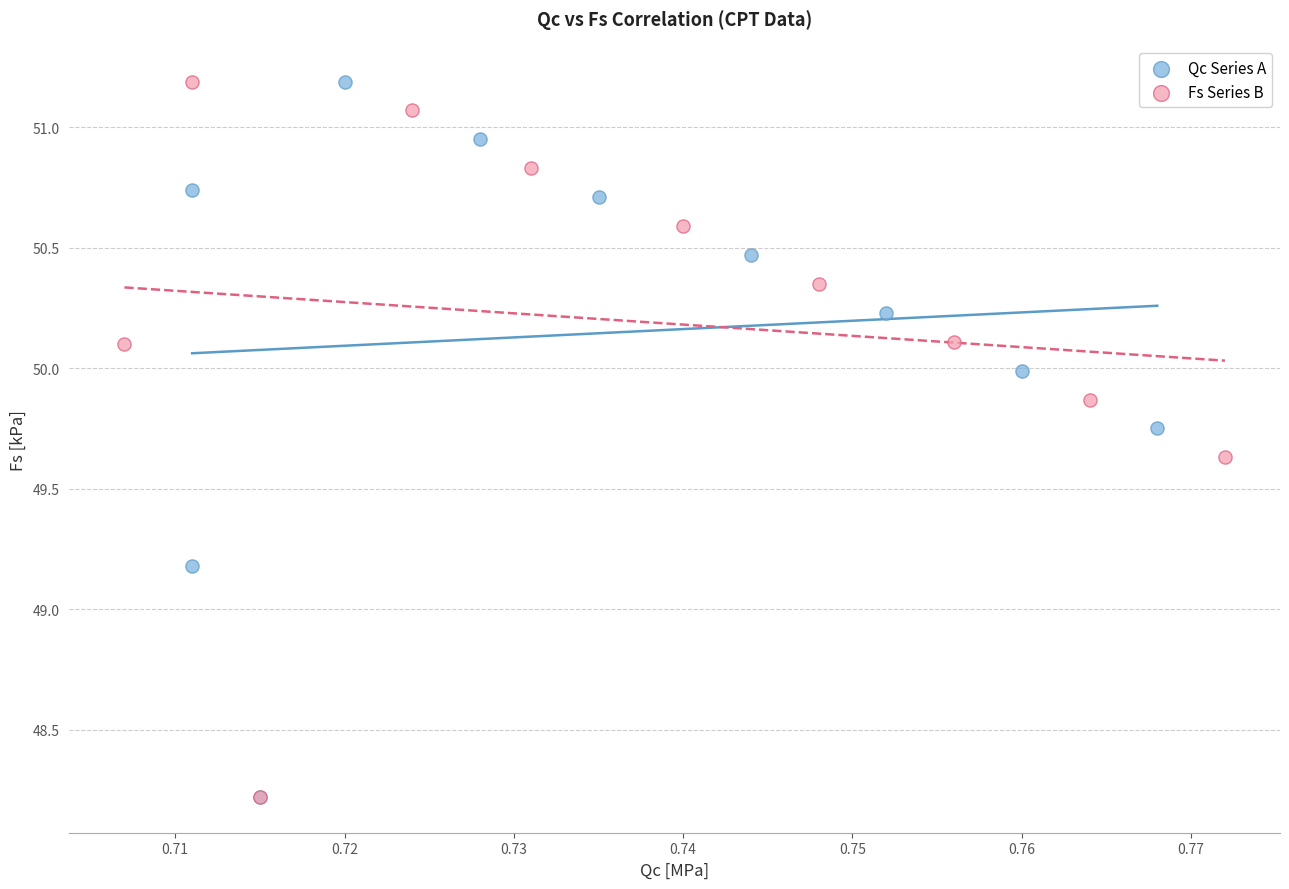

What are all the series names shown in the legend?

Qc Series A, Fs Series B